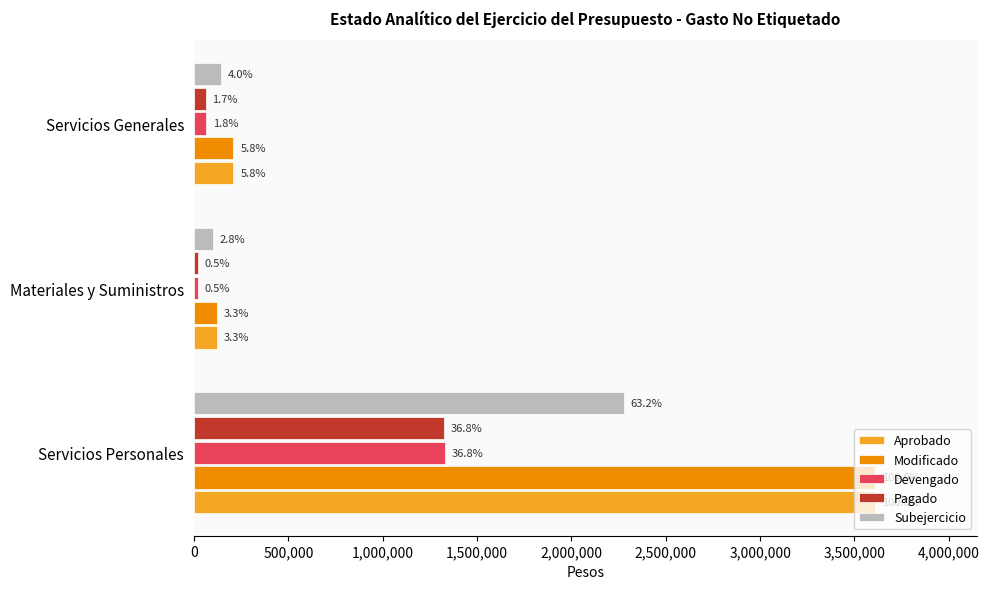

What are all the series names shown in the legend?

Aprobado, Modificado, Devengado, Pagado, Subejercicio